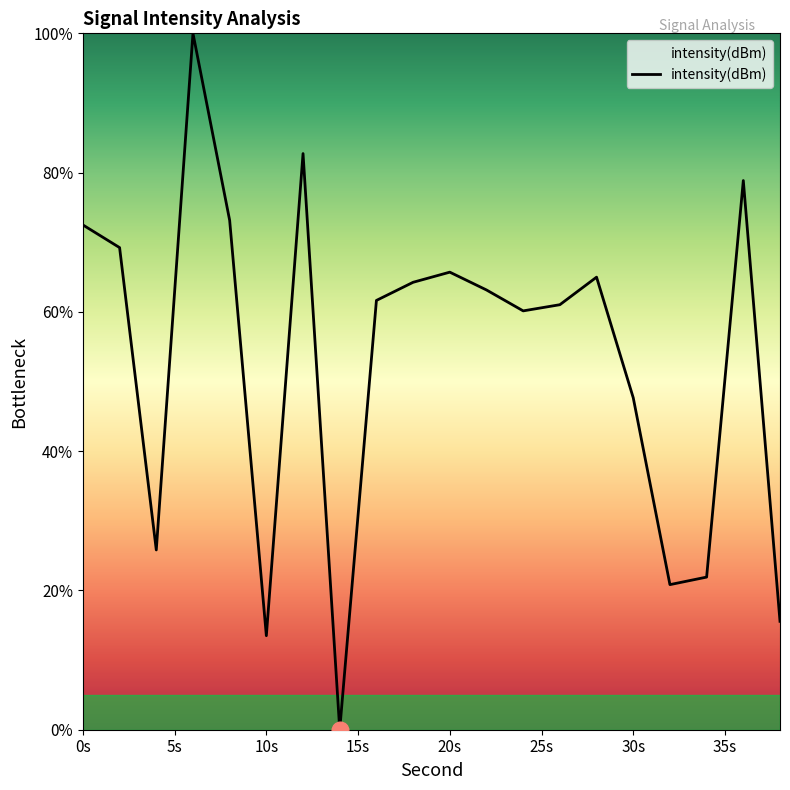

What is the difference between the maximum and minimum values?

100.0